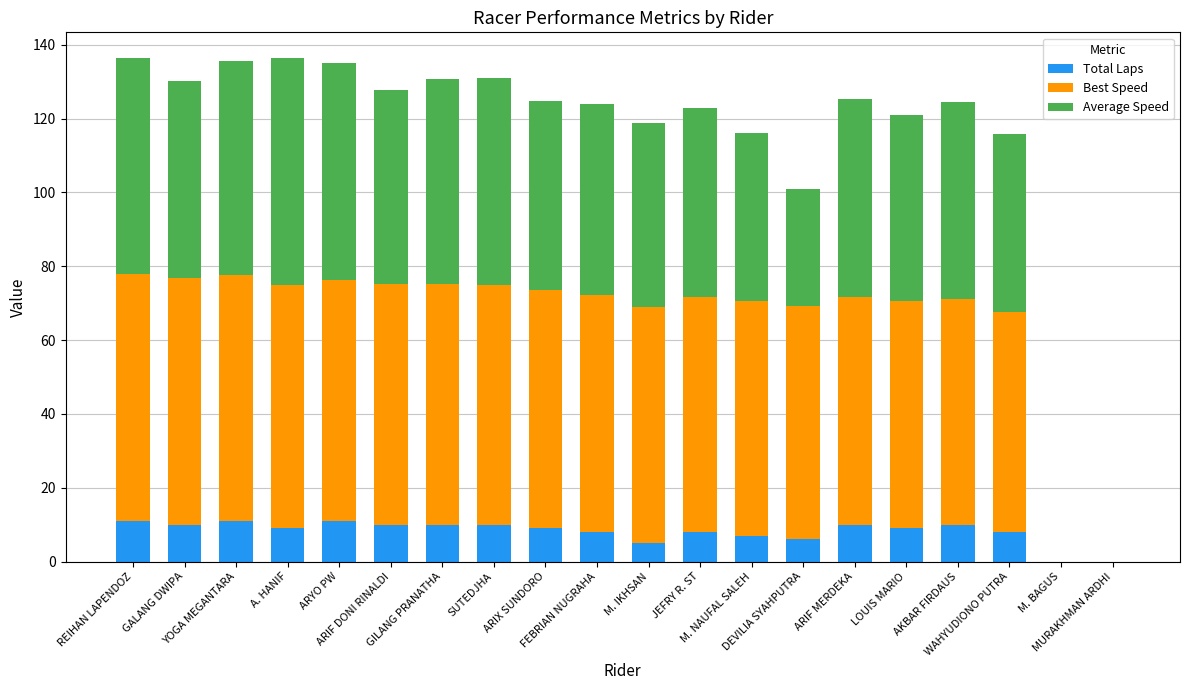

What is the highest value of the Total Laps series?

11.0